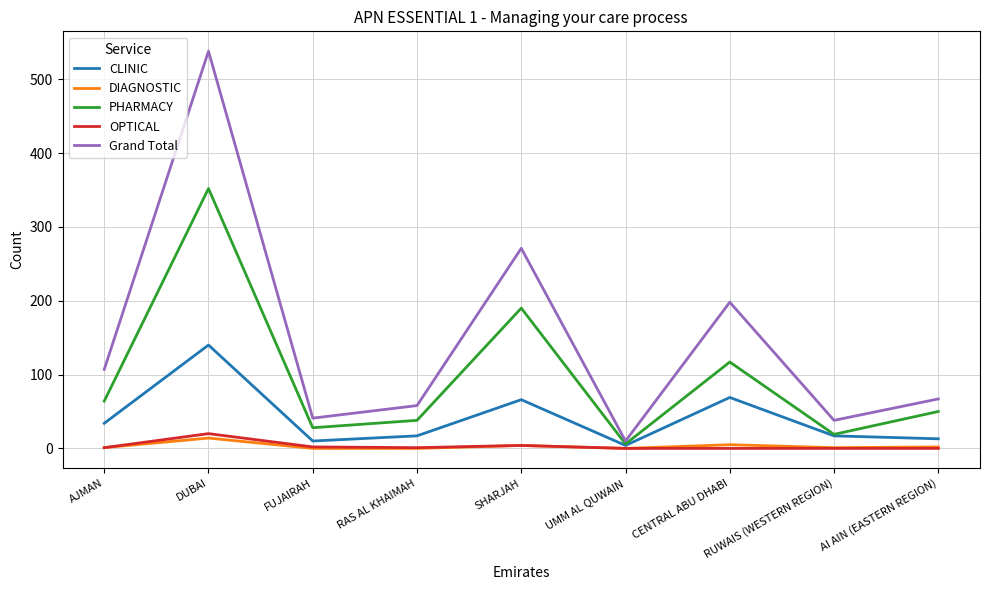

How many lines are shown in the chart?

5